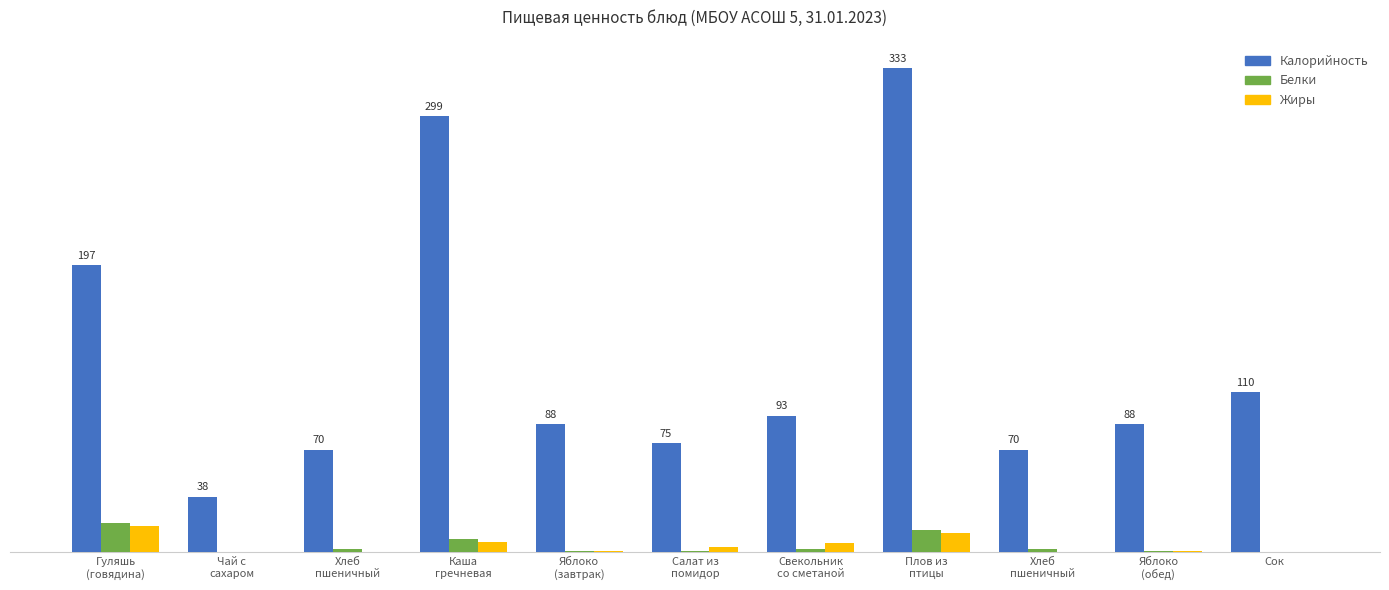

Which label corresponds to the largest value in the chart?

Плов из
птицы